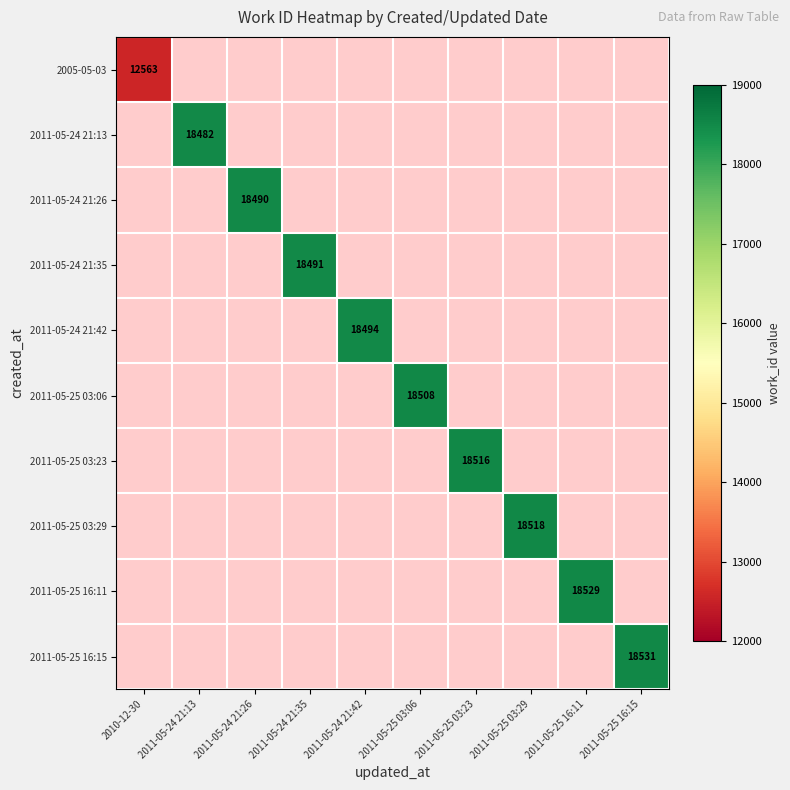

How many data points does each series have?

10